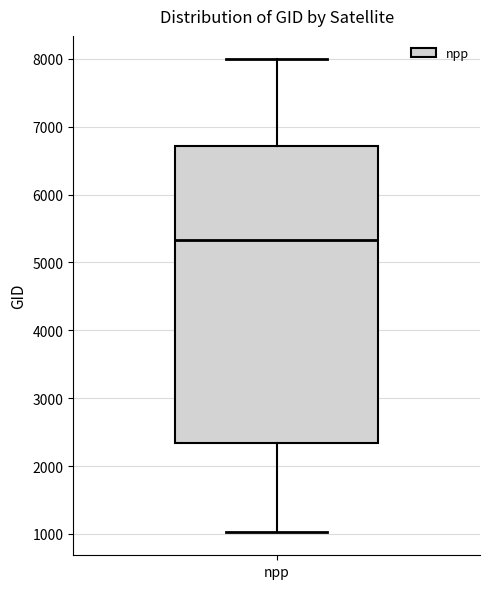

Where does the upper whisker of the box for npp end on the y-axis? The values are not printed on the chart, so give them approximately, as read against the axis.

8000